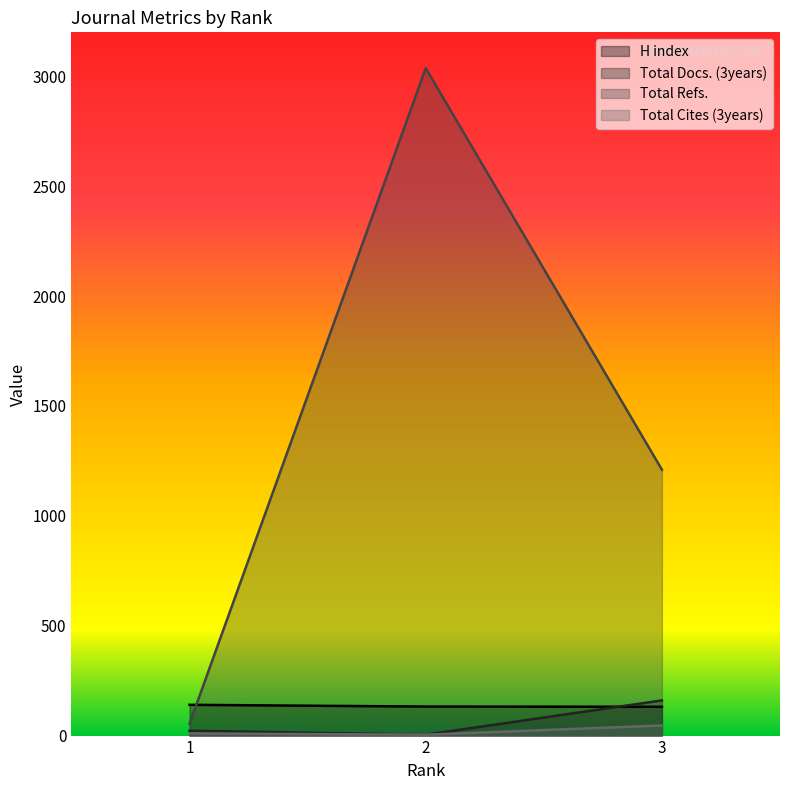

What is the value of the H index point at the 1st from the left?

140